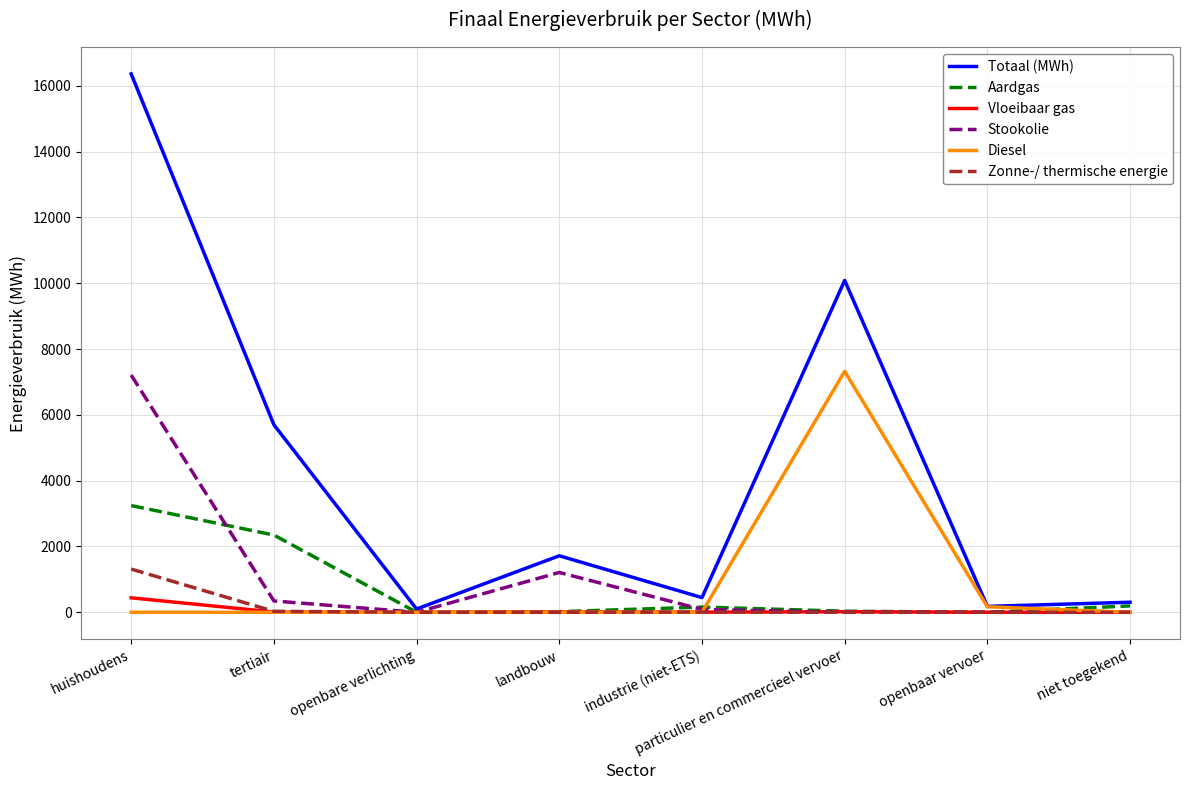

At which category is the sum across all series the highest?

huishoudens